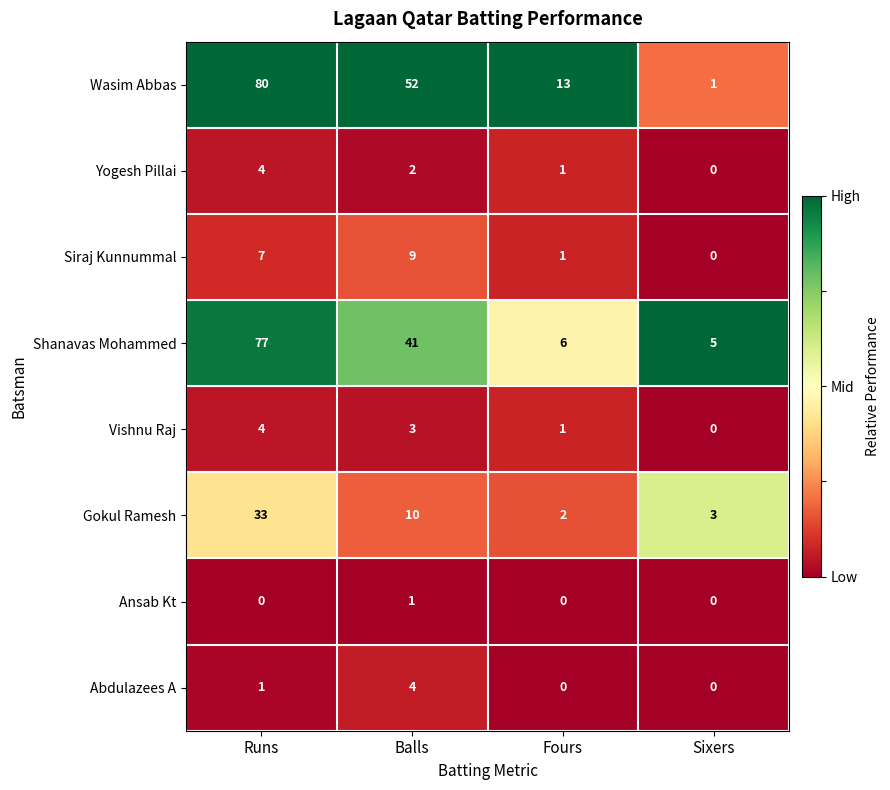

At which label does Wasim Abbas reach its peak?

Runs